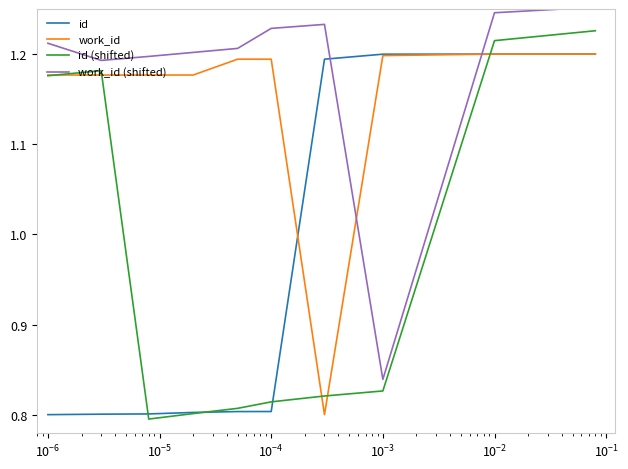

Which series has the largest range (max minus min)?

id (shifted)